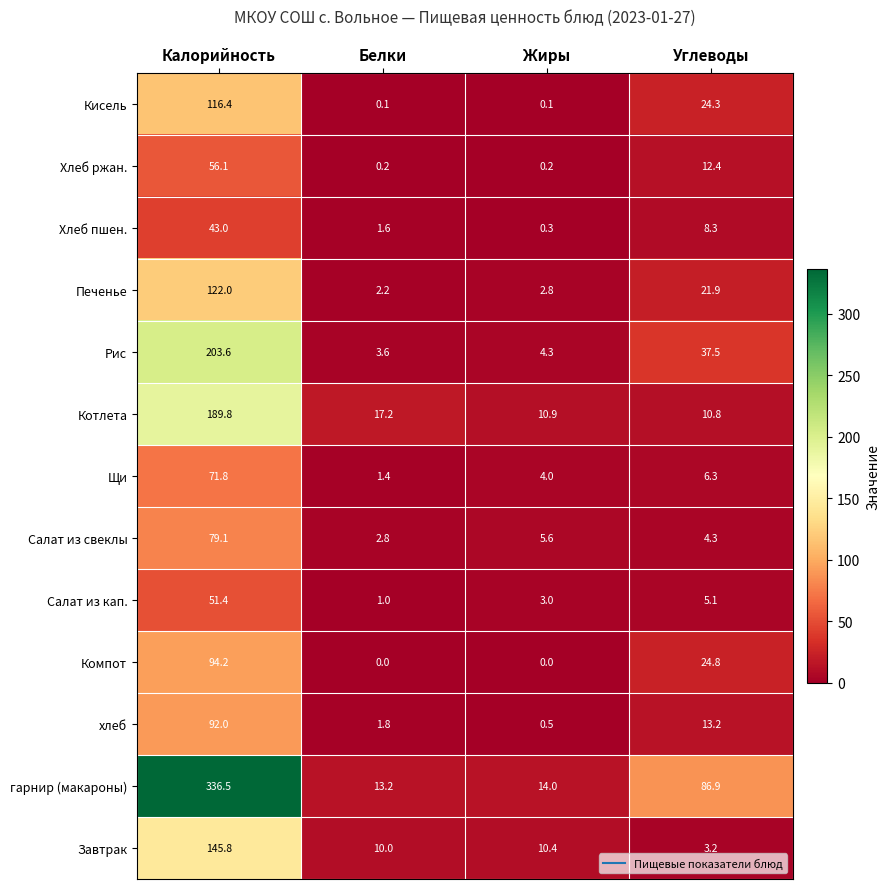

Which series has the largest total across all categories?

гарнир (макароны)